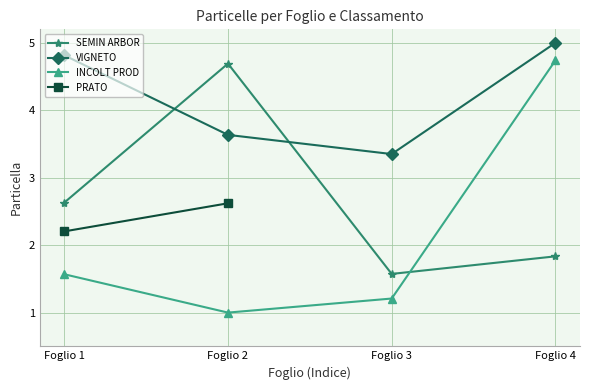

What is the difference between the VIGNETO values at Foglio 1 and Foglio 4?

0.2